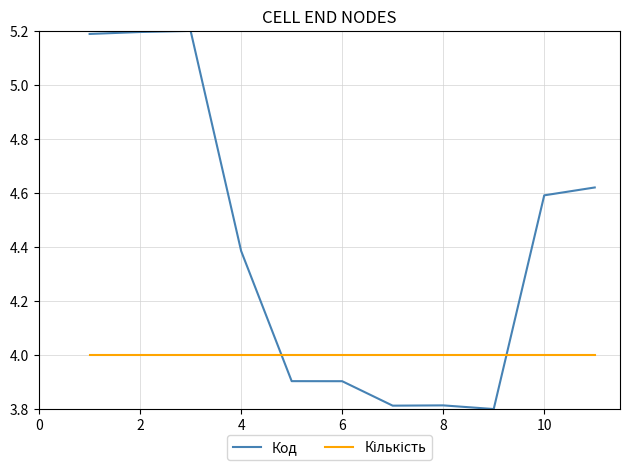

What is the difference between the maximum and minimum values in the Код series?

1.4